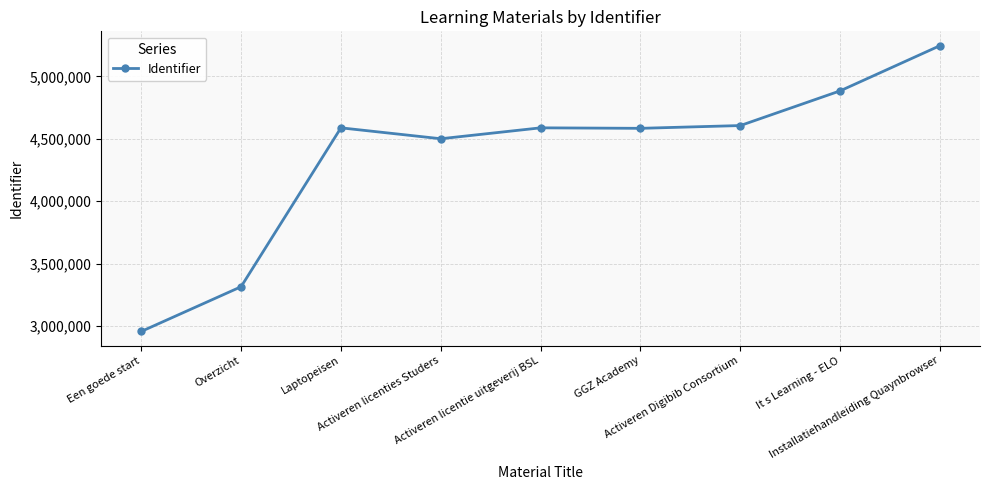

What is the label of the 4th point from the right?

GGZ Academy